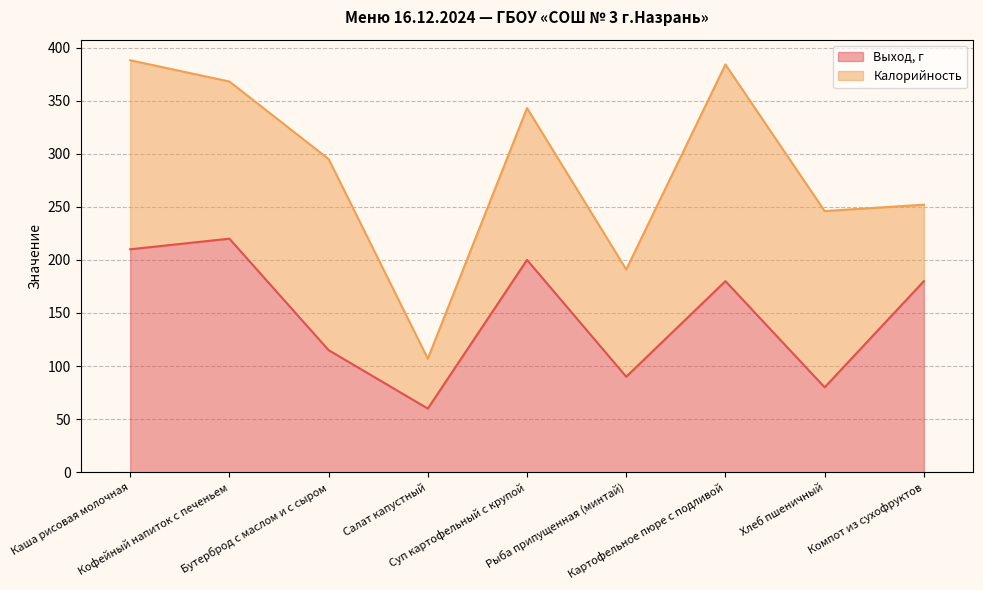

At which label does the data first exceed 180?

Каша рисовая молочная